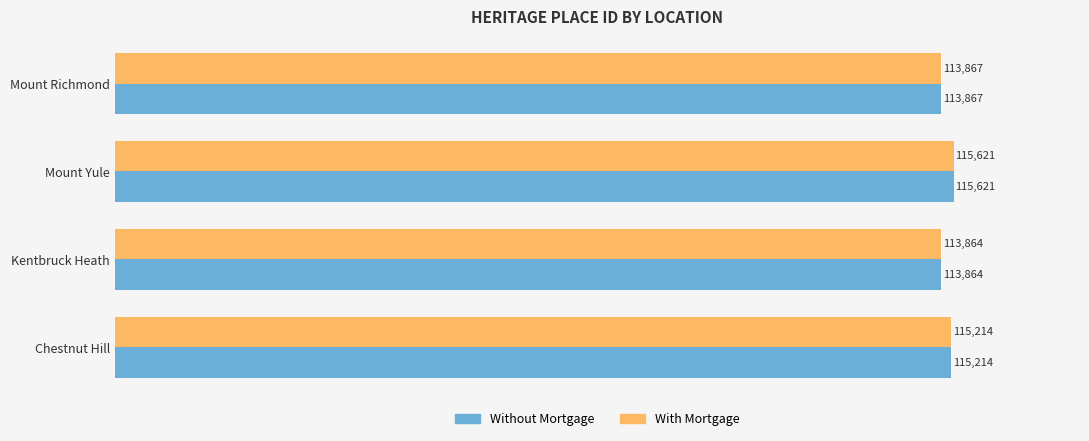

At which category is the sum across all series the highest?

Mount Yule